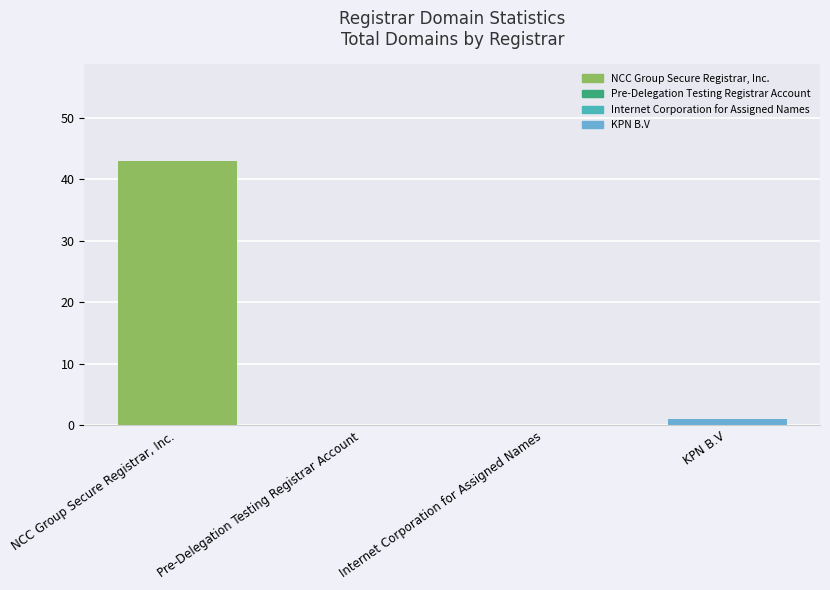

The total-domains series shows 22 at Pre-Delegation Testing Registrar Account. True or false?

False